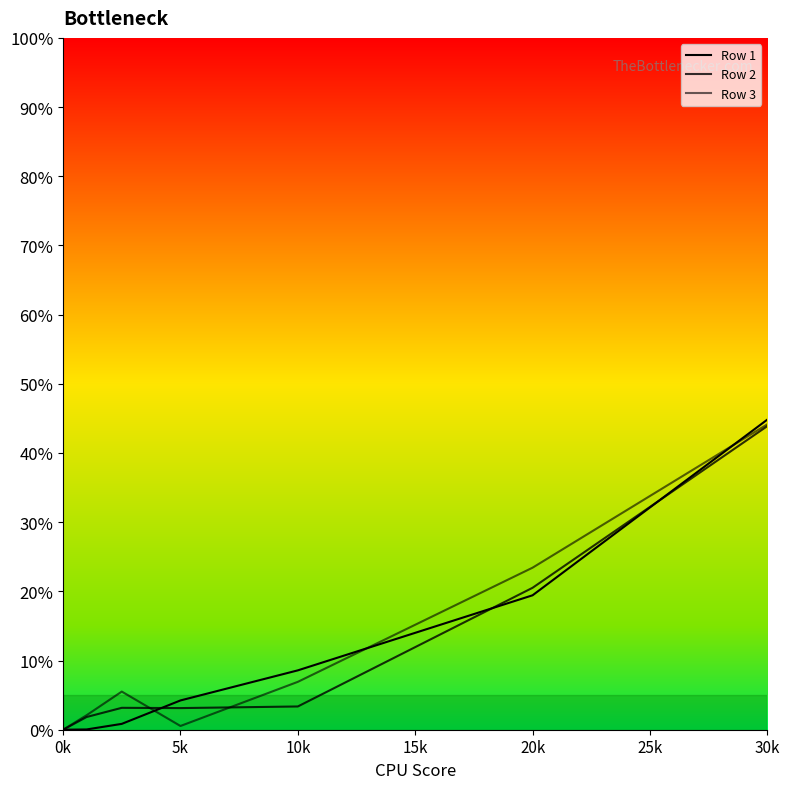

Between 10 and 2.5, which is larger?

10